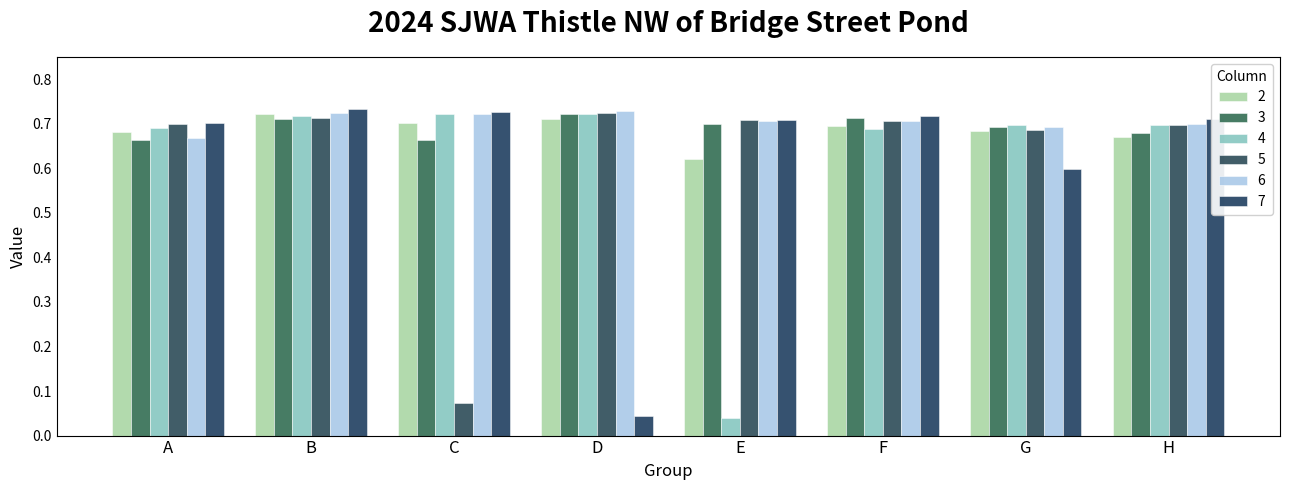

Which category has the highest value in the 6 series?

D